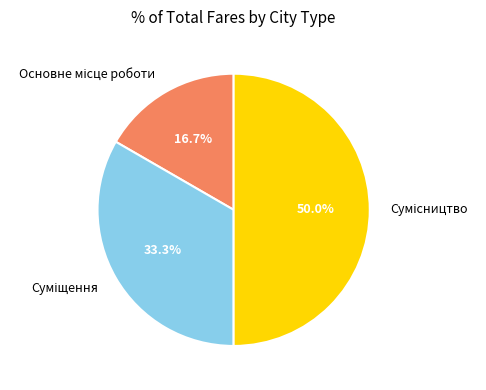

How many segments does this pie chart have?

3